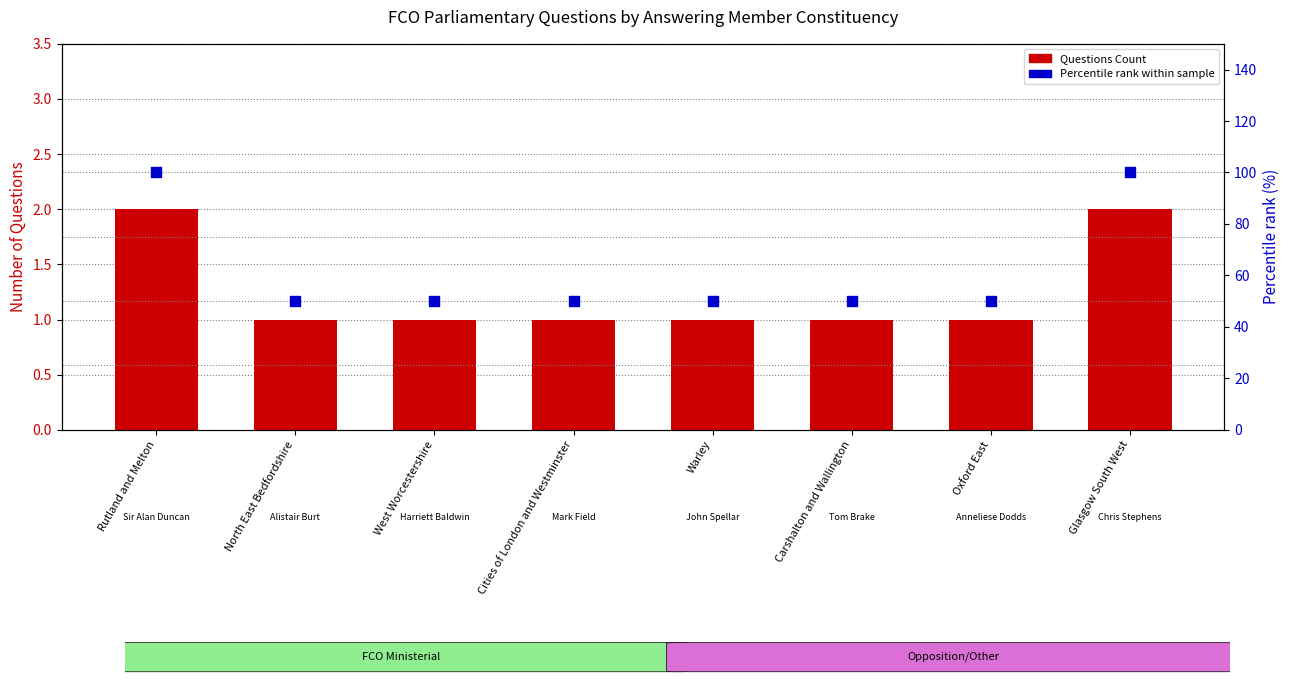

What are all the series names shown in the legend?

Questions Count, Percentile rank within sample